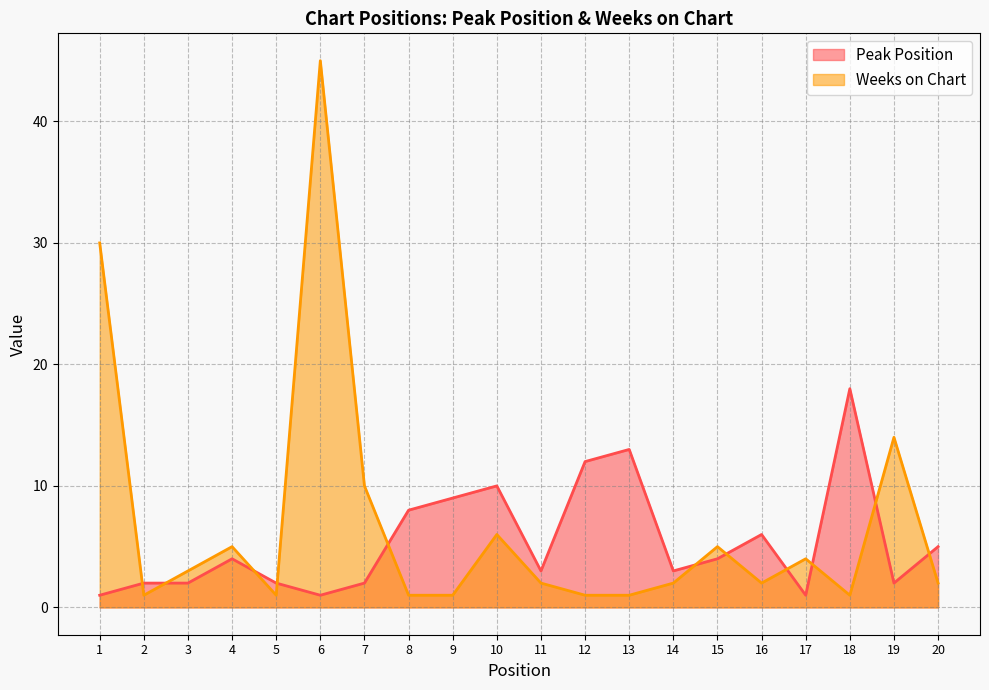

Which label corresponds to the largest value in the chart?

6